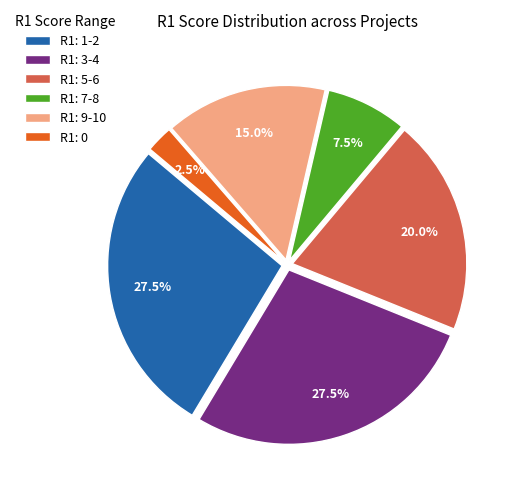

Does R1: 1-2 account for over 50% of the chart?

No